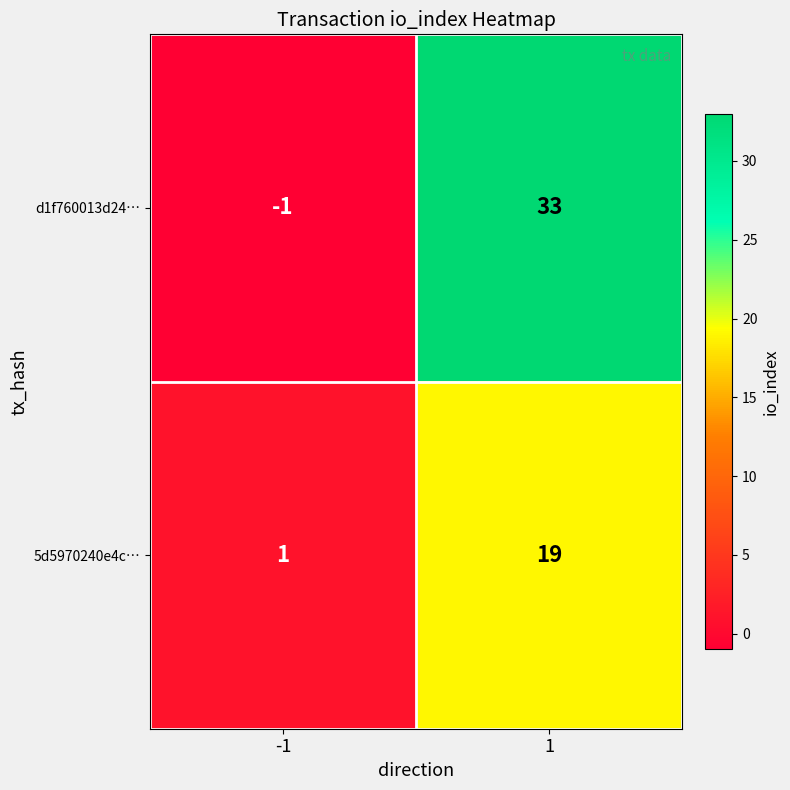

Count the number of categories in the chart.

2